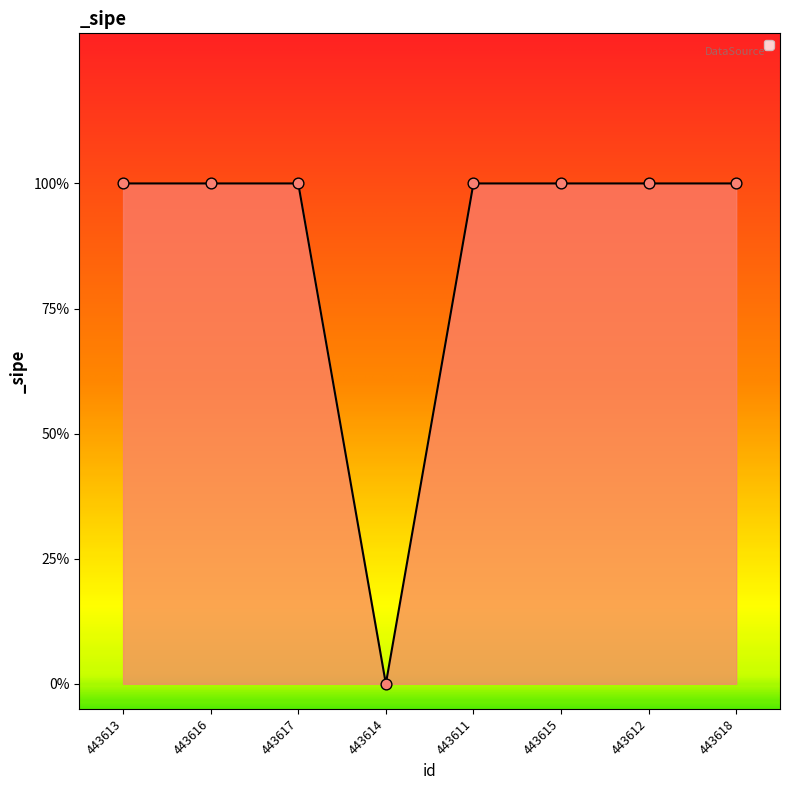

Is this an area chart (filled region under the line)?

Yes